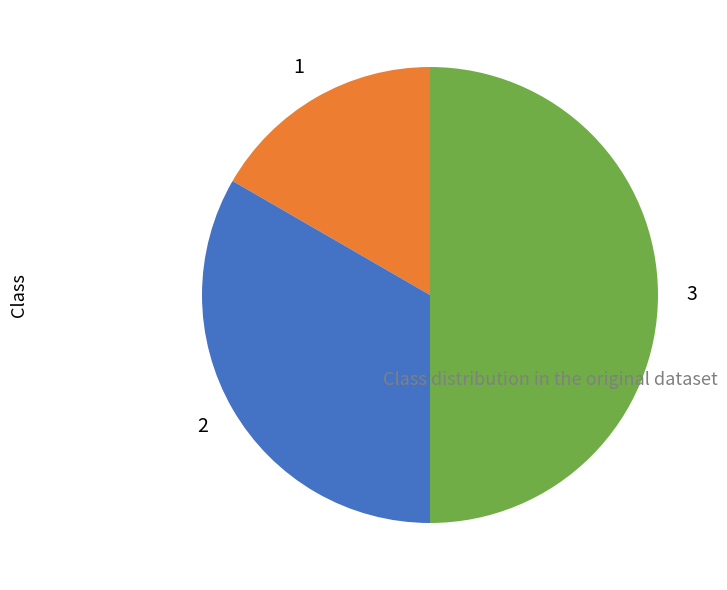

How many slices are in this pie chart?

3